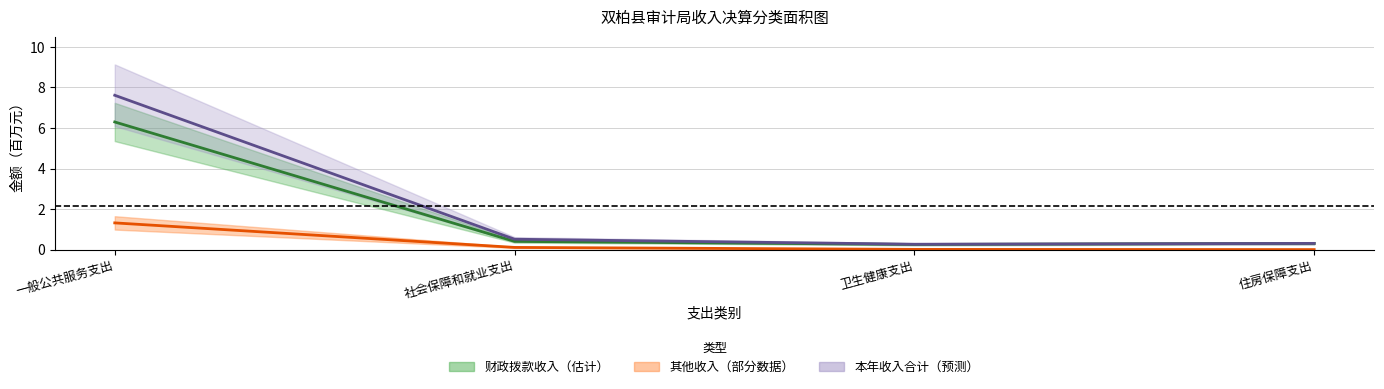

True or false: 财政拨款收入 and 其他收入 cross at least once.

False